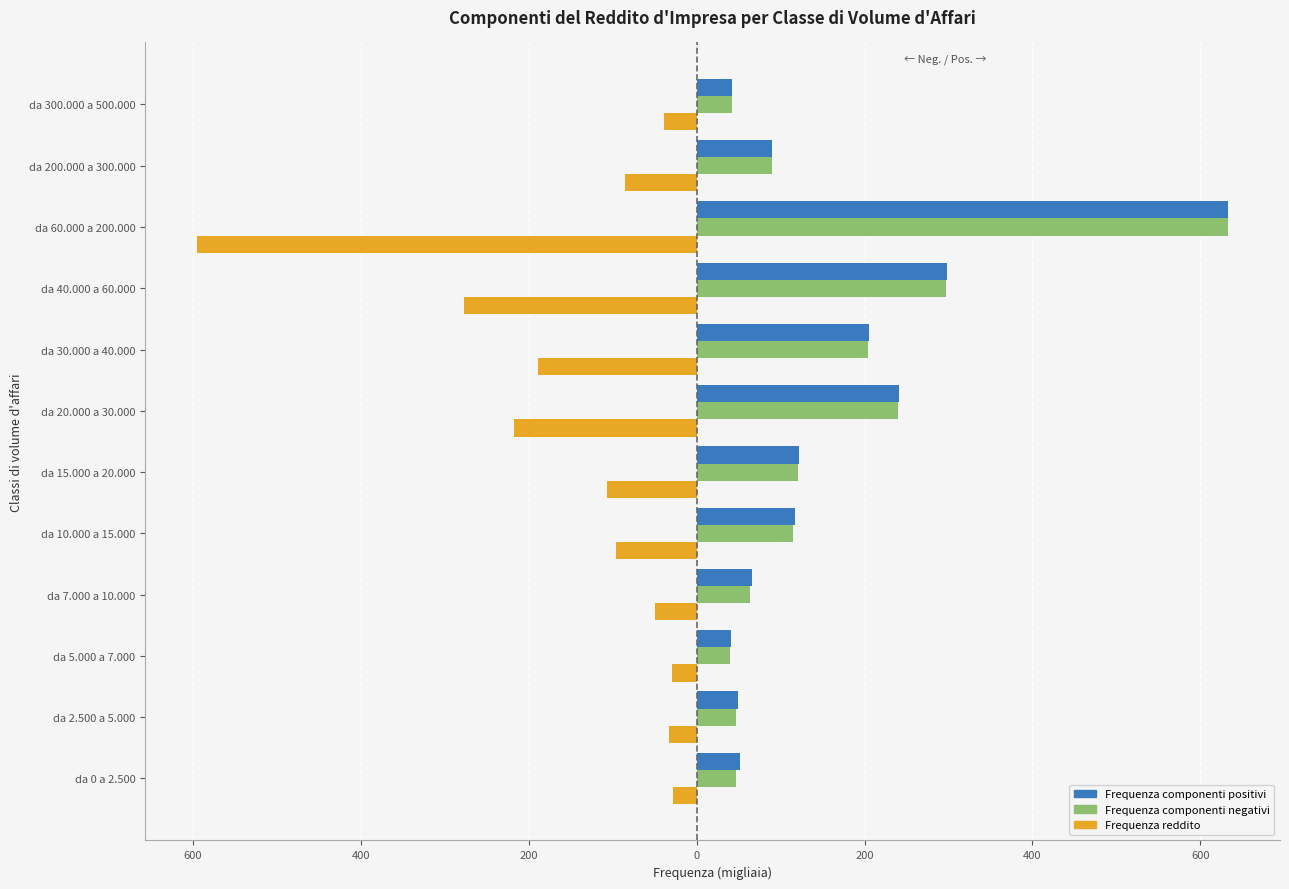

What is the highest value of the Frequenza componenti positivi series?

633.5